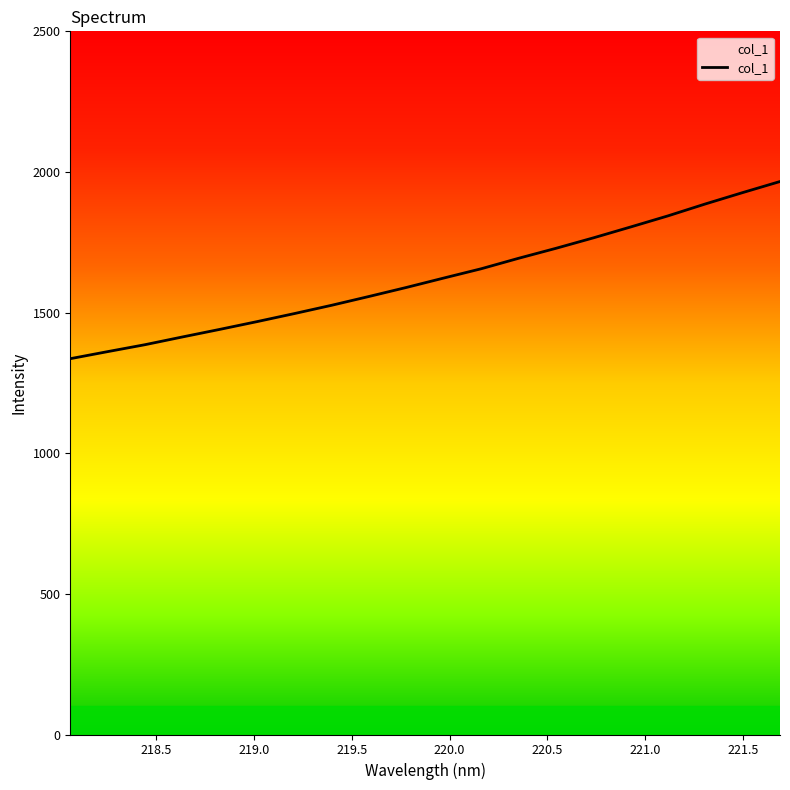

What is the minimum value shown in the chart?

1336.2